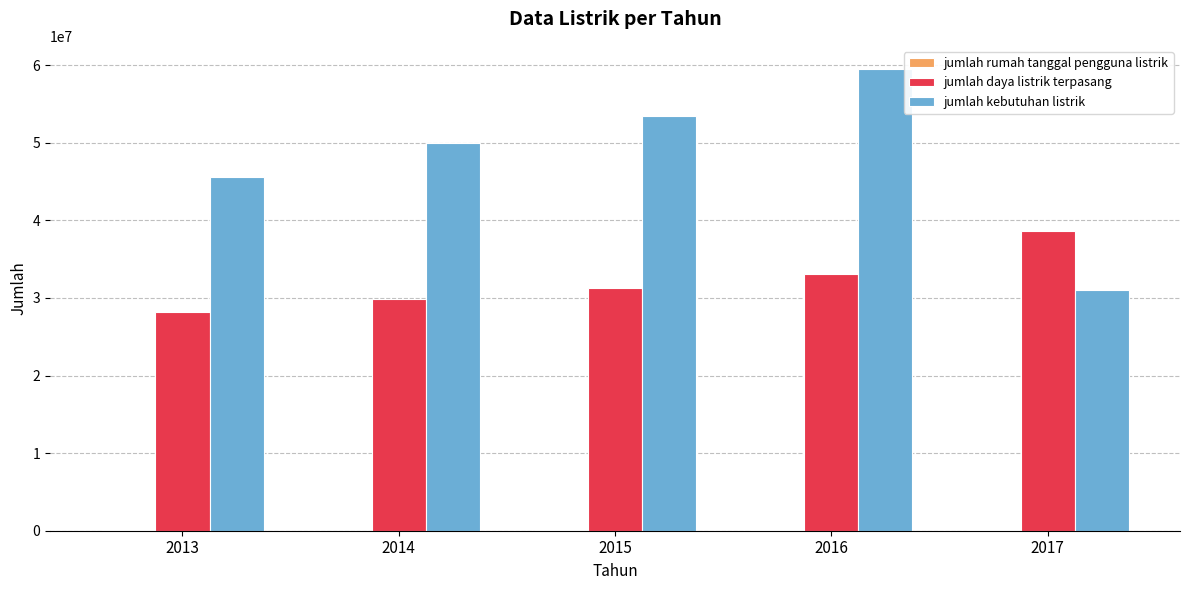

True or false: jumlah kebutuhan listrik has a value of 53381917 at 2015.

True